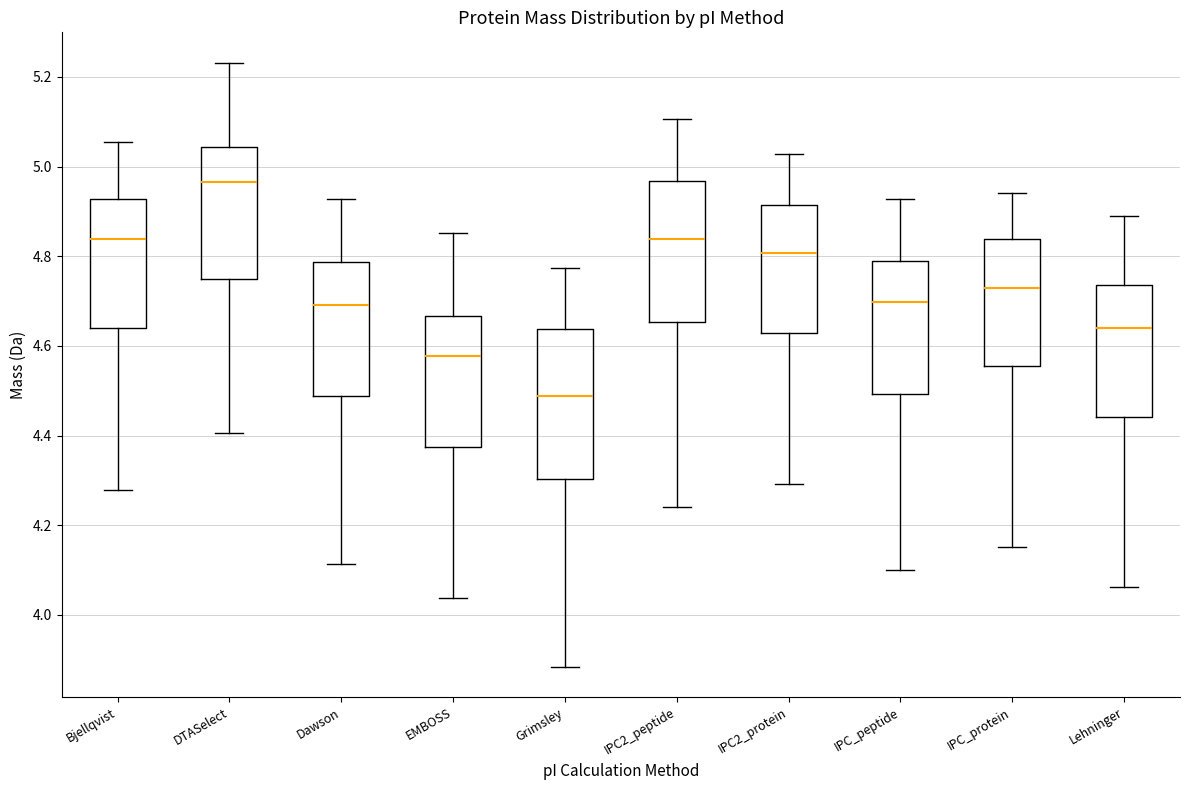

Where does the upper whisker of the box for Lehninger end on the y-axis? The values are not printed on the chart, so give them approximately, as read against the axis.

4.88